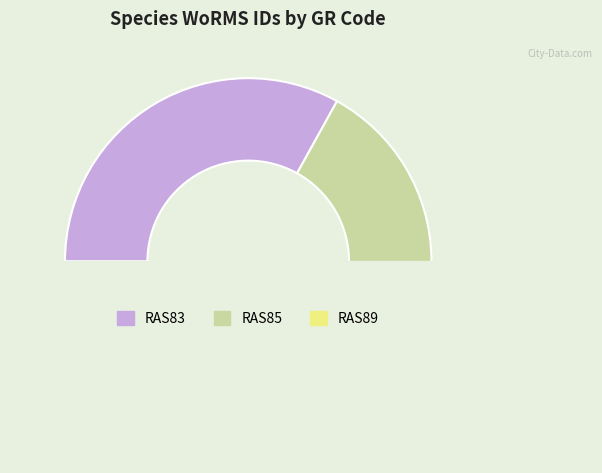

Does RAS89 account for over 50% of the chart?

No